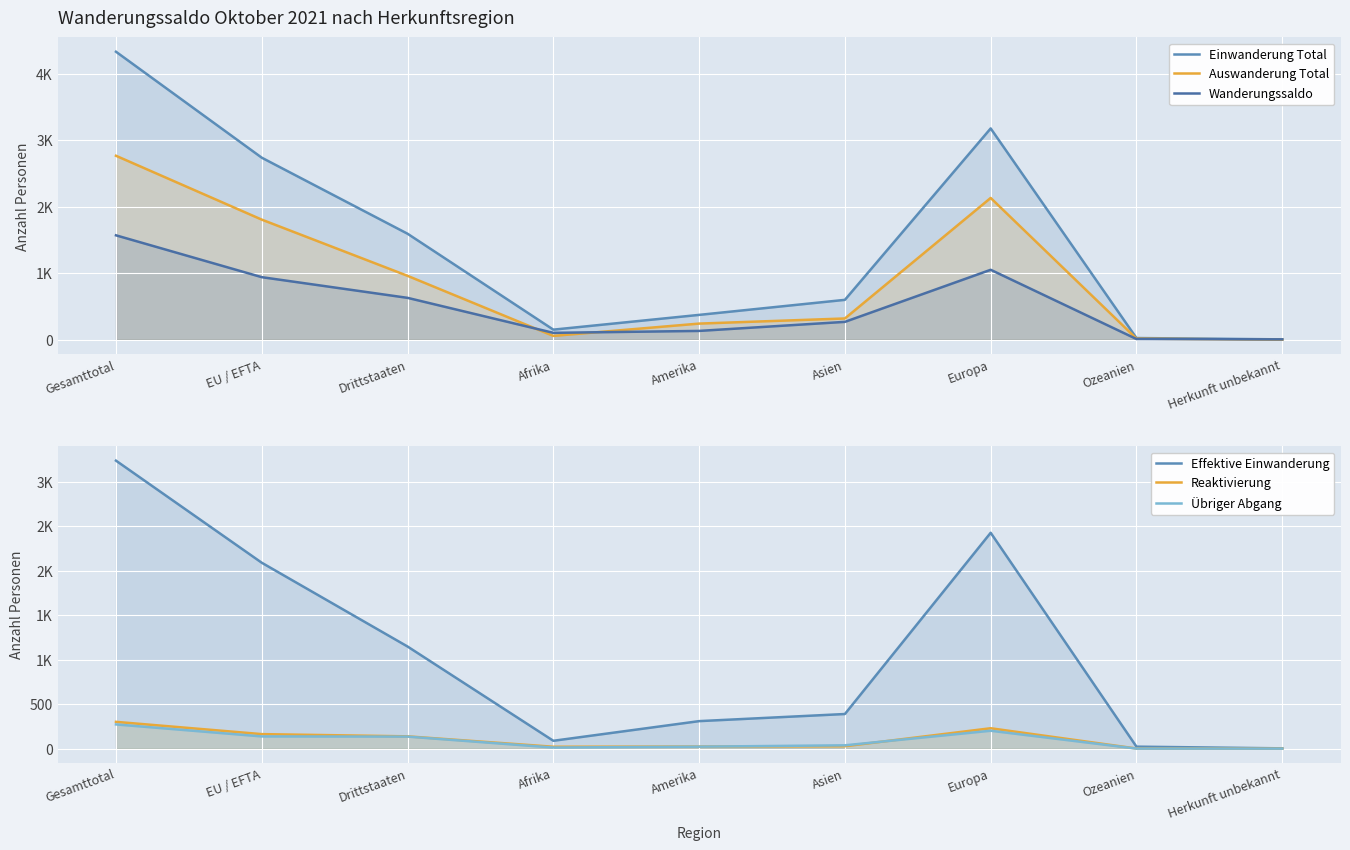

The value of Übriger Abgang at Herkunft unbekannt is -120. True or false?

False